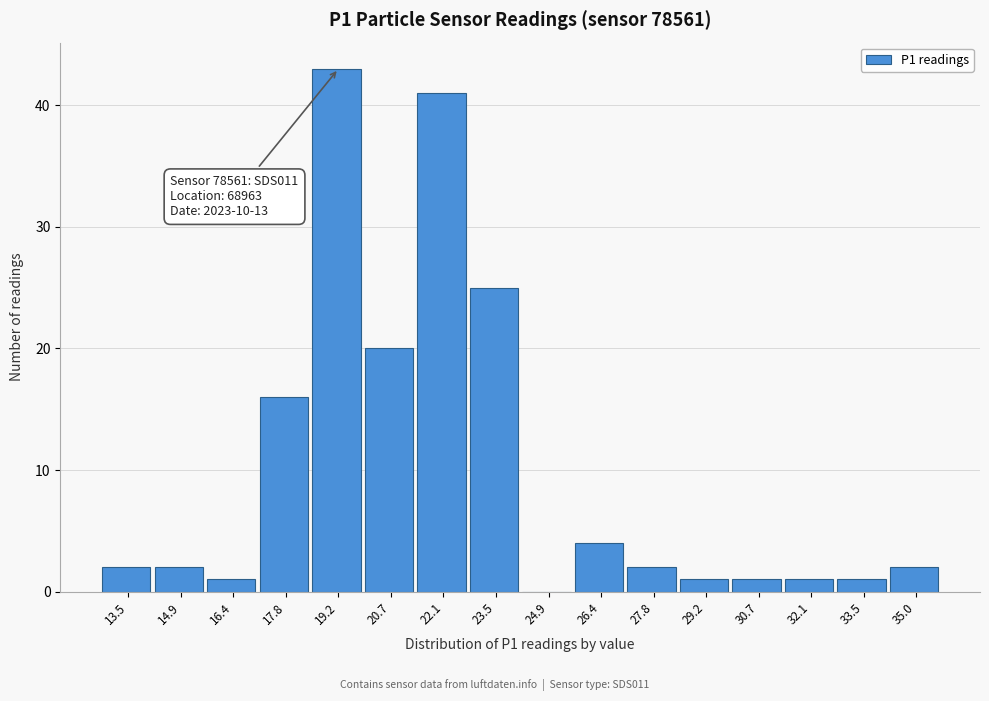

Reading left to right, extract all data points from this chart.

13.5=2	14.9=2	16.4=1	17.8=16	19.2=43	20.7=20	22.1=41	23.5=25	24.9=0	26.4=4	27.8=2	29.2=1	30.7=1	32.1=1	33.5=1	35.0=2